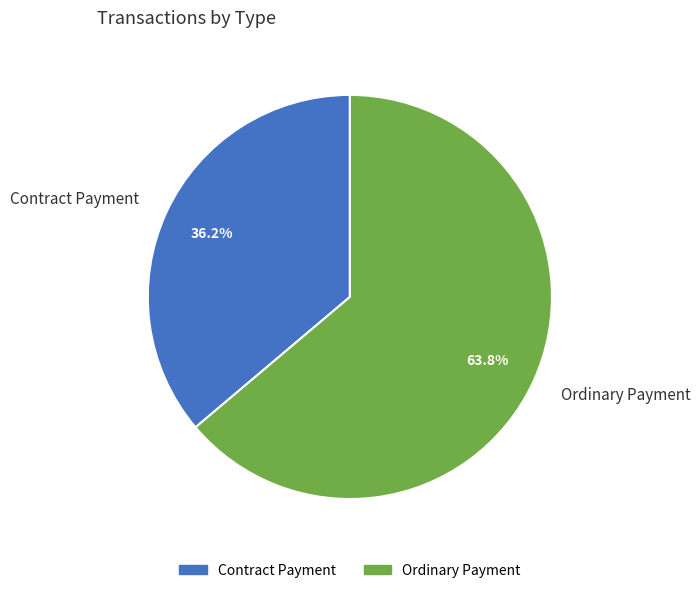

To the nearest percent, what portion does Ordinary Payment represent?

64%